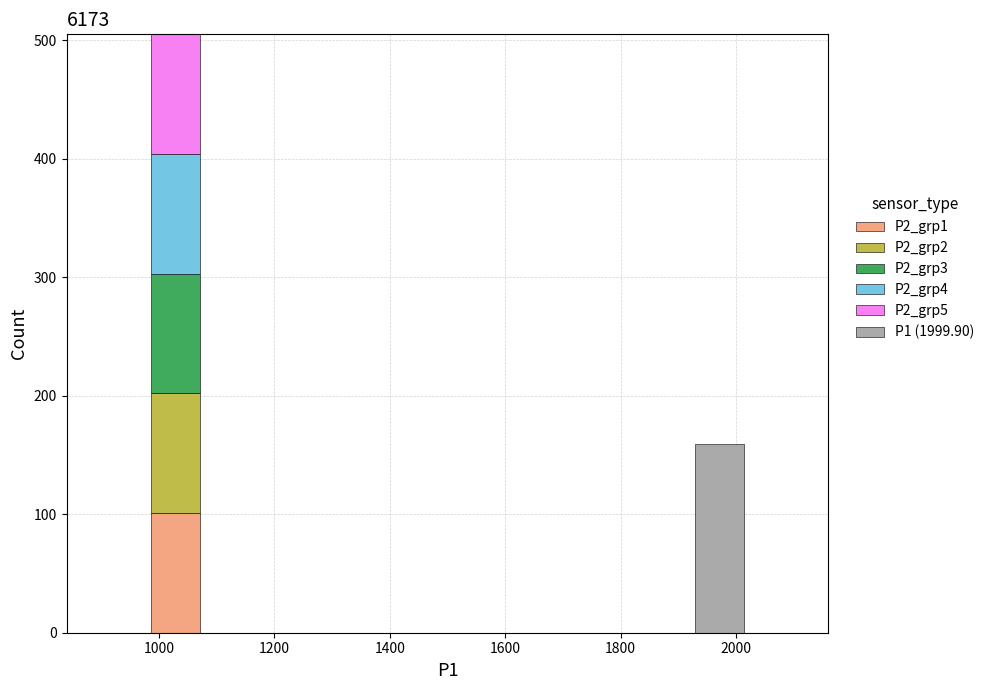

Which range on the x-axis has the tallest stacked bar (by total height)?

980 to 1080